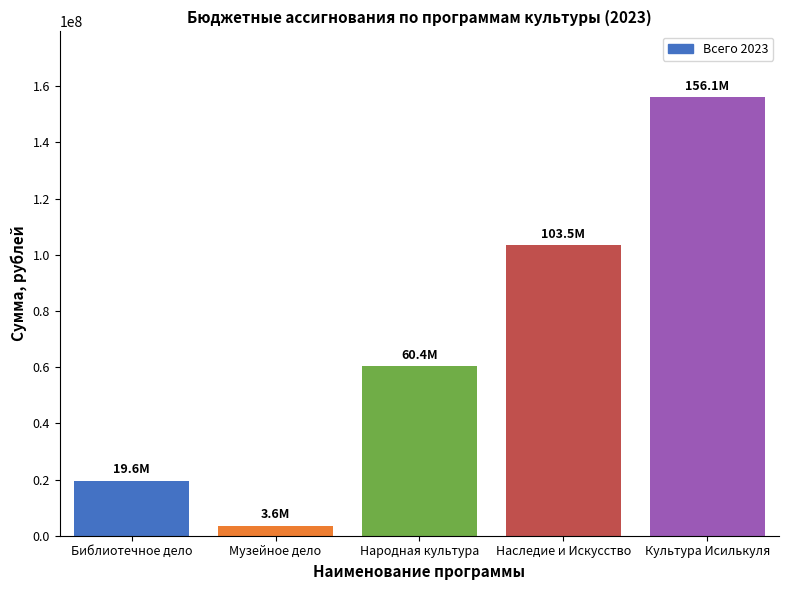

Rank the categories by value from lowest to highest.

Музейное дело, Библиотечное дело, Народная культура, Наследие и Искусство, Культура Исилькуля